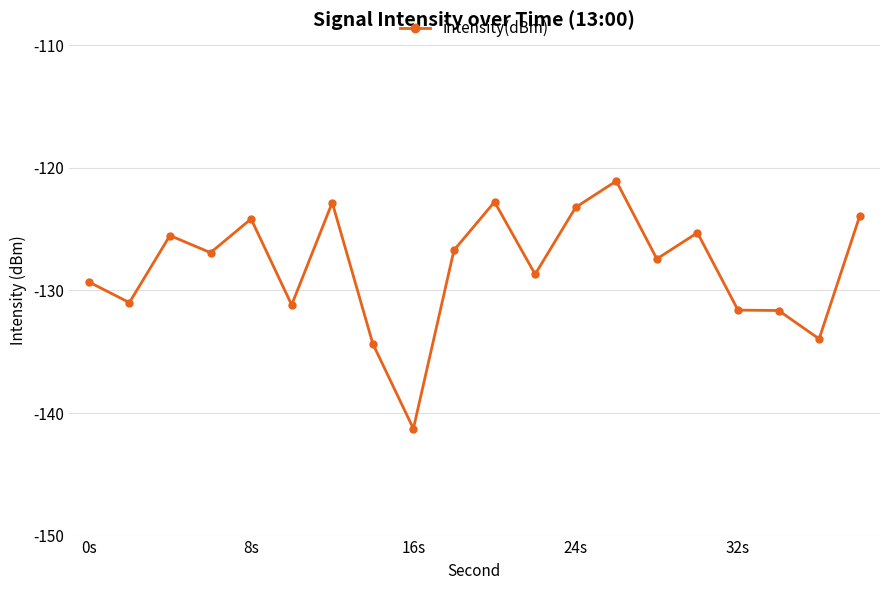

True or false: the data has more than 1 interior local peaks.

True